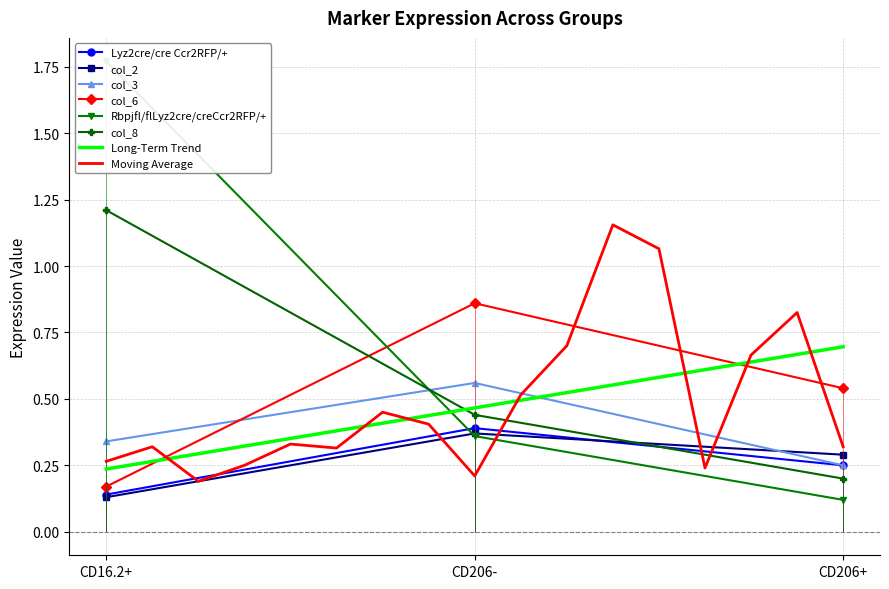

What is the minimum value for col_3?

0.2